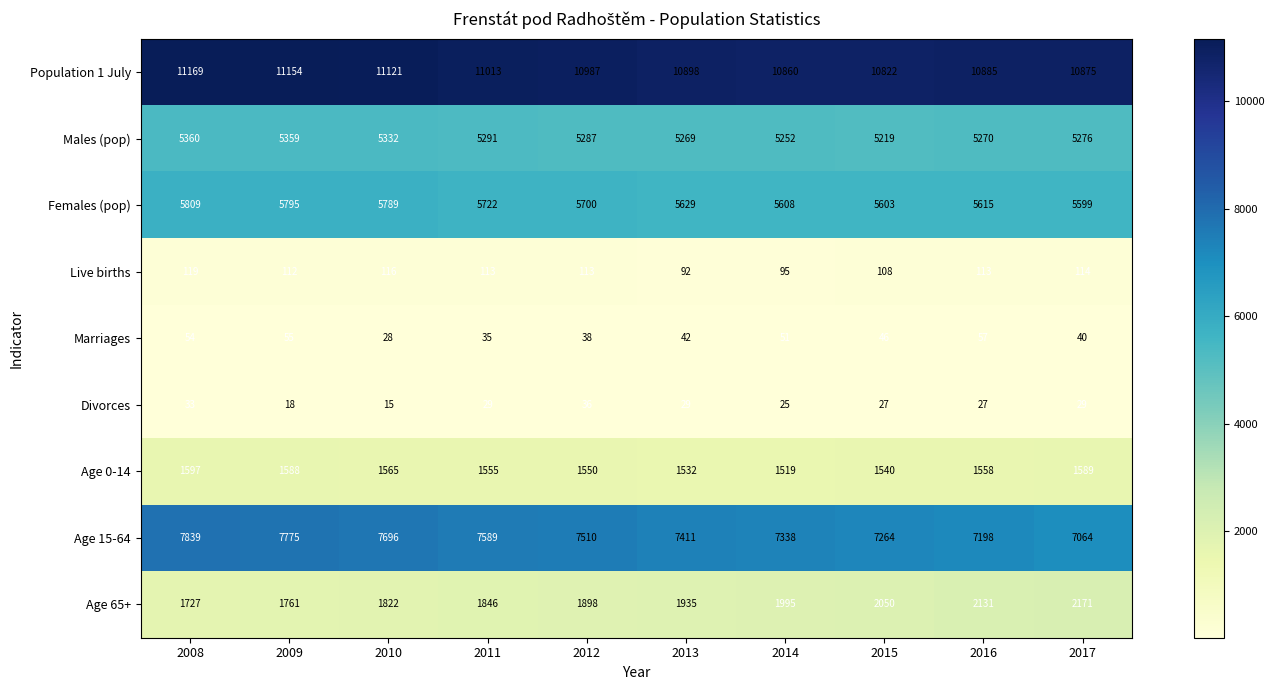

Where does the Females (pop) series first go above 5700?

2008